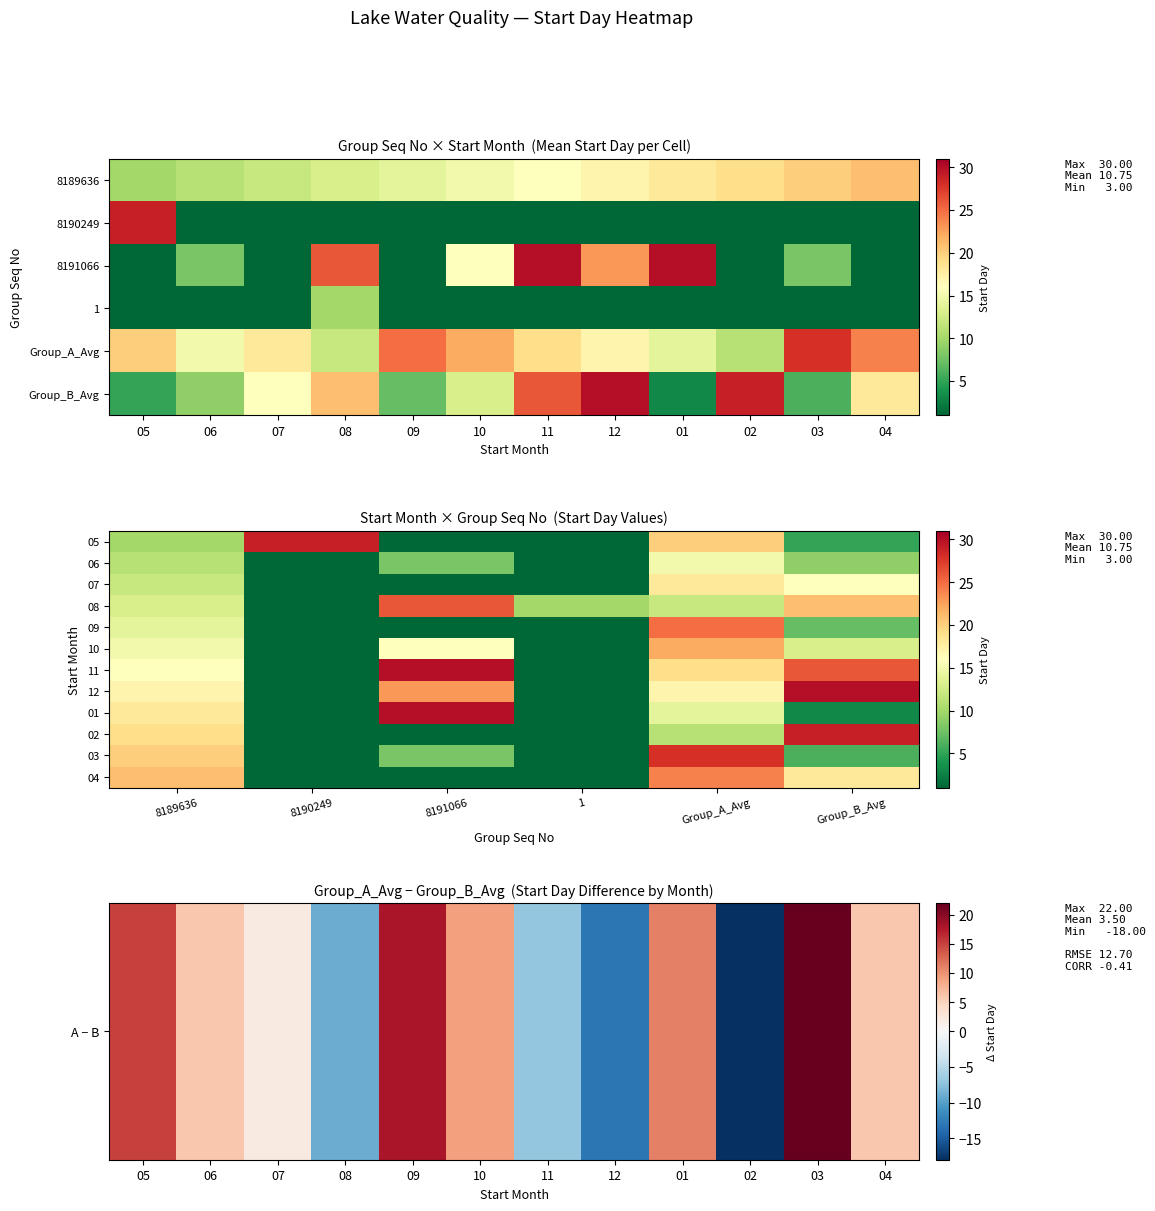

Reading right to left, extract all data points from this chart.

8189636: 04=21	03=20	02=19	01=18	12=17	11=16	10=15	09=14	08=13	07=12	06=11	05=10
8190249: 04=0	03=0	02=0	01=0	12=0	11=0	10=0	09=0	08=0	07=0	06=0	05=29
8191066: 04=0	03=8	02=0	01=30	12=23	11=30	10=16	09=0	08=26	07=0	06=8	05=0
1: 04=0	03=0	02=0	01=0	12=0	11=0	10=0	09=0	08=10	07=0	06=0	05=0
Group_A_Avg: 04=24	03=28	02=11	01=14	12=17	11=19	10=22	09=25	08=12	07=18	06=15	05=20
Group_B_Avg: 04=18	03=6	02=29	01=3	12=30	11=26	10=13	09=7	08=21	07=16	06=9	05=5